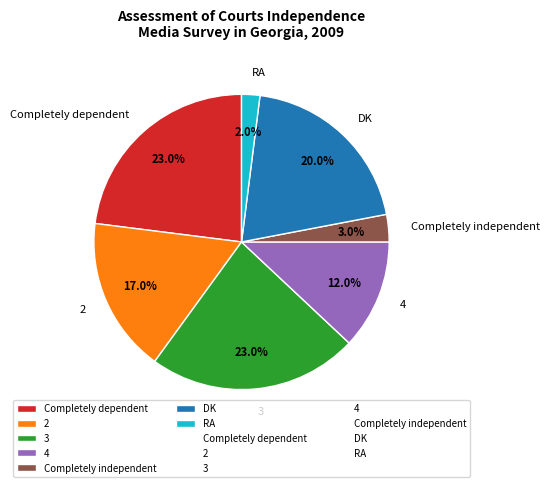

The DK slice represents 10% of the pie. True or false?

False